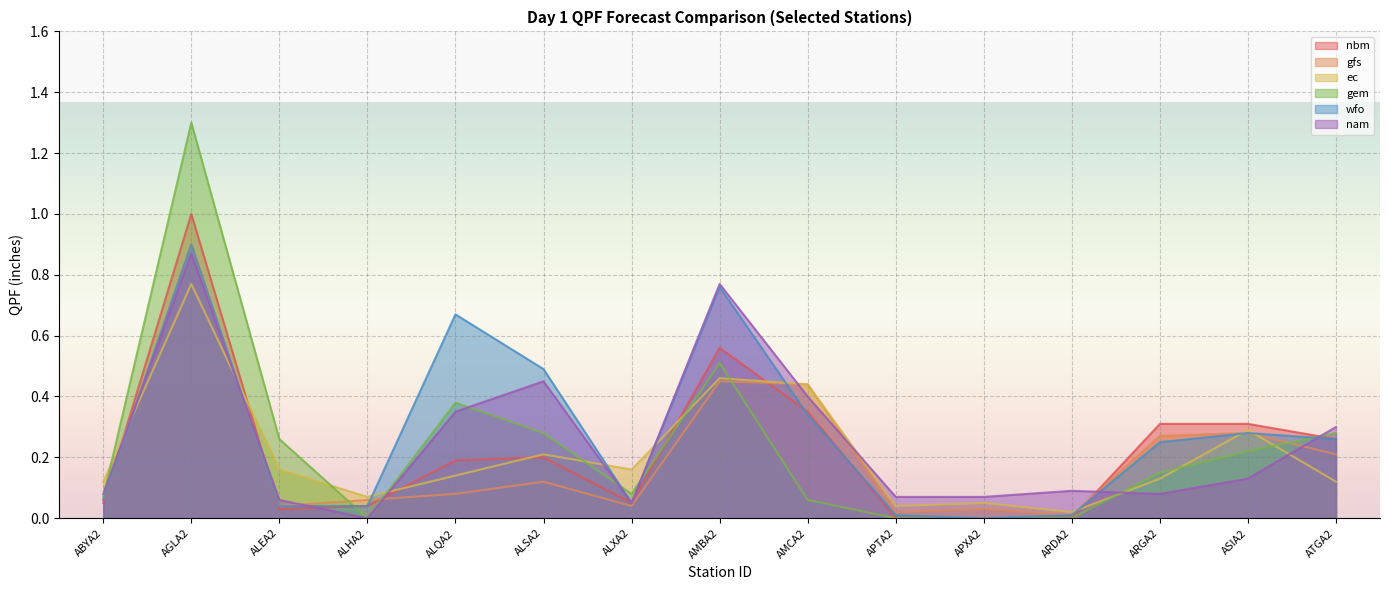

The value of gfs at ABYA2 is 0.0. True or false?

False